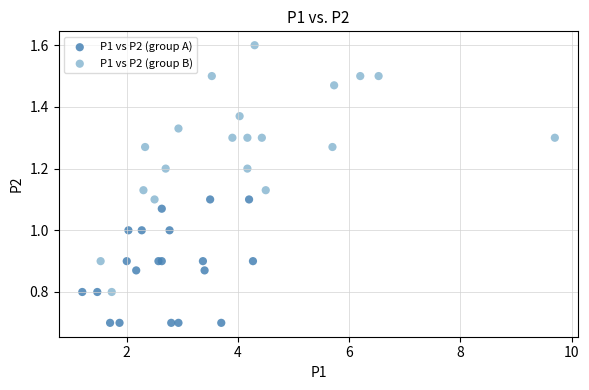

Which series contains the lowest Y value?

P1 vs P2 (group A)